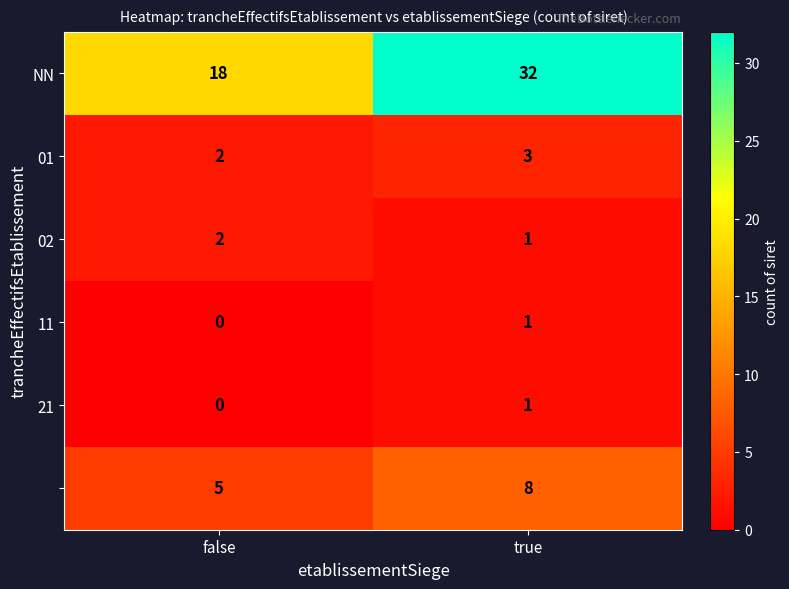

What is the total value across all series at false?

27